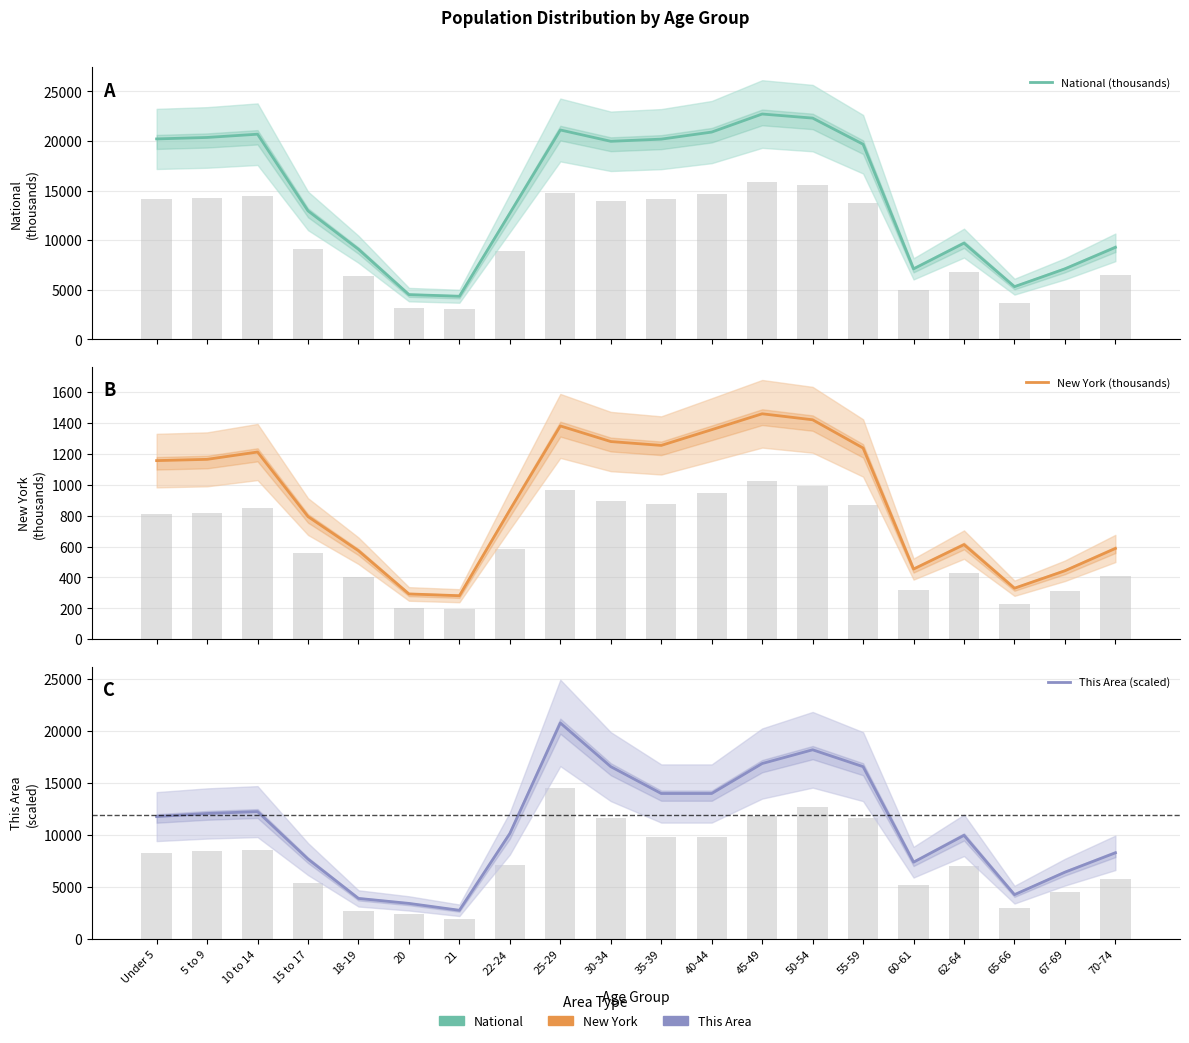

Are the bars grouped side by side (vs. stacked)?

Yes